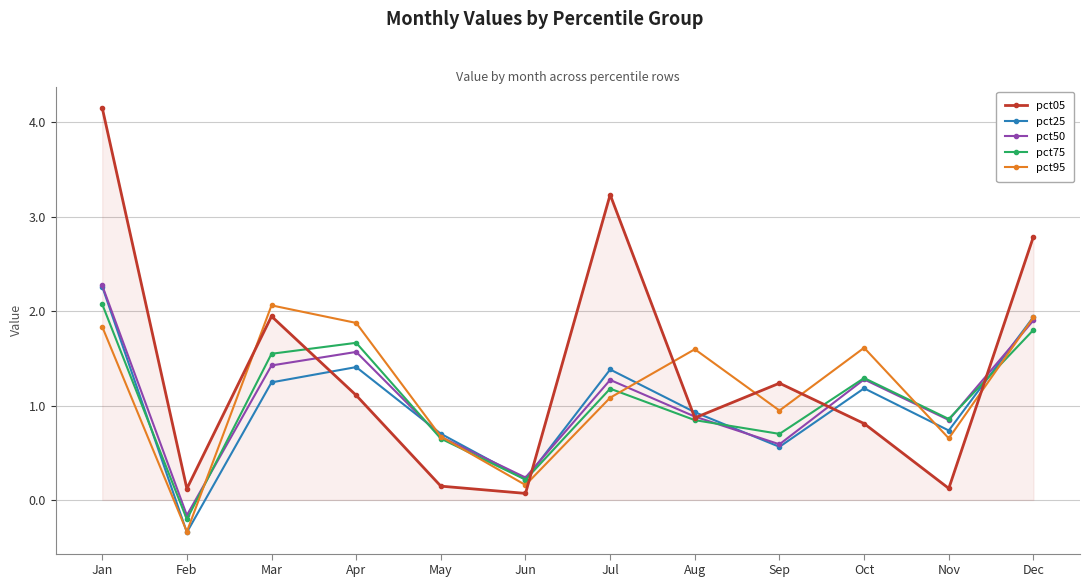

True or false: pct50 has a value of 1.4 at Mar.

True